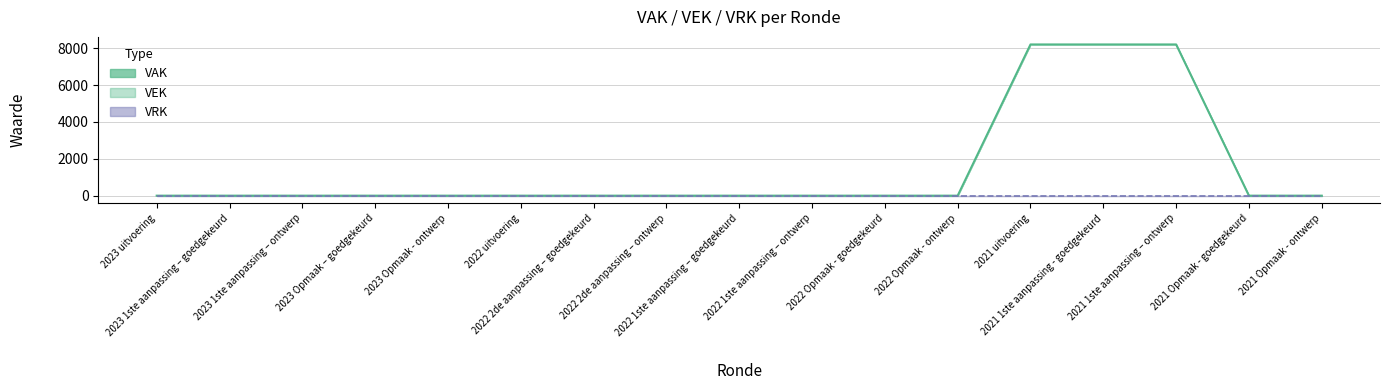

Reading left to right, list all the values displayed in this chart.

2023 uitvoering=0	2023 1ste aanpassing – goedgekeurd=0	2023 1ste aanpassing – ontwerp=0	2023 Opmaak – goedgekeurd=0	2023 Opmaak - ontwerp=0	2022 uitvoering=0	2022 2de aanpassing – goedgekeurd=0	2022 2de aanpassing – ontwerp=0	2022 1ste aanpassing – goedgekeurd=0	2022 1ste aanpassing – ontwerp=0	2022 Opmaak - goedgekeurd=0	2022 Opmaak - ontwerp=0	2021 uitvoering=8200	2021 1ste aanpassing - goedgekeurd=8200	2021 1ste aanpassing – ontwerp=8200	2021 Opmaak - goedgekeurd=0	2021 Opmaak - ontwerp=0